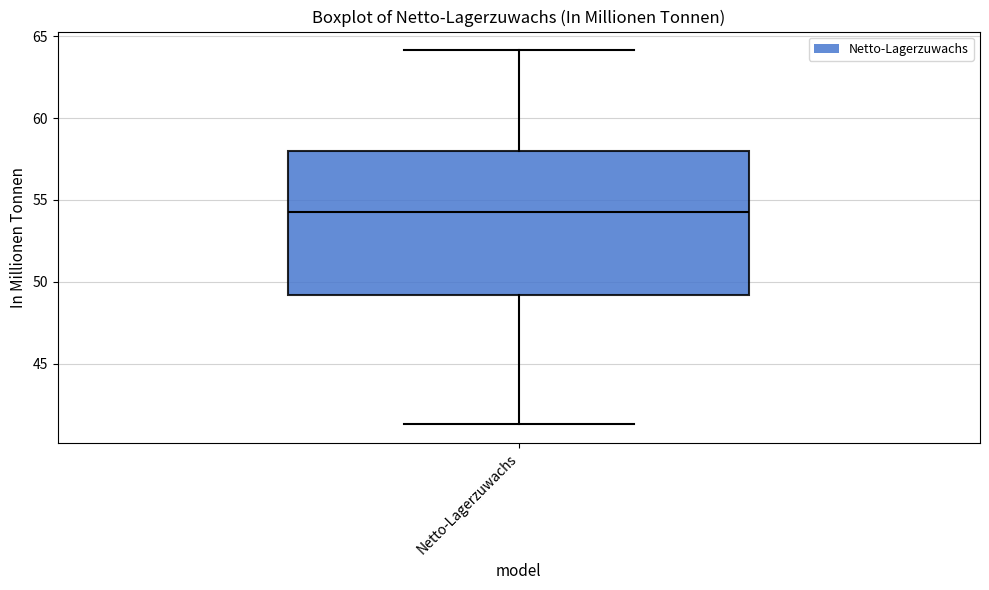

Where is the upper edge of the box for Netto-Lagerzuwachs on the y-axis? The values are not printed on the chart, so give them approximately, as read against the axis.

58.0